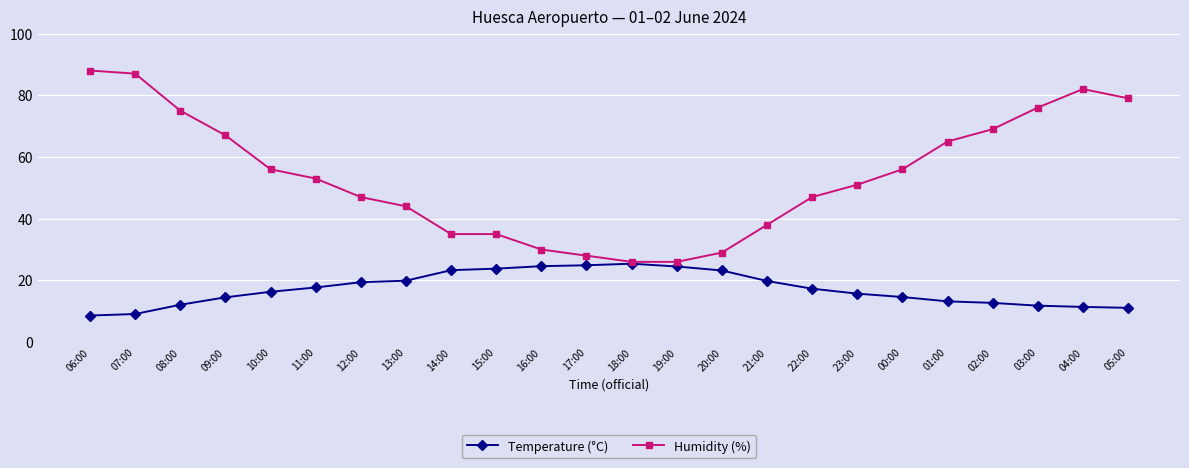

What is the total value across all series at 11:00?

70.7